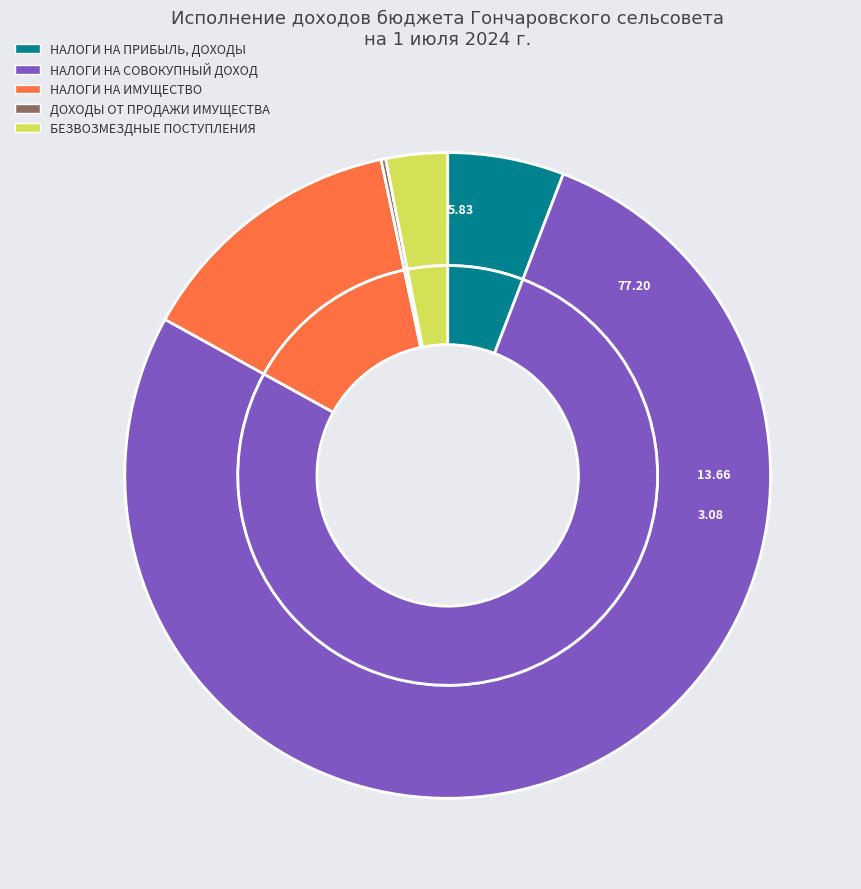

To the nearest percent, what is the combined percentage of БЕЗВОЗМЕЗДНЫЕ ПОСТУПЛЕНИЯ and ДОХОДЫ ОТ ПРОДАЖИ ИМУЩЕСТВА?

3%